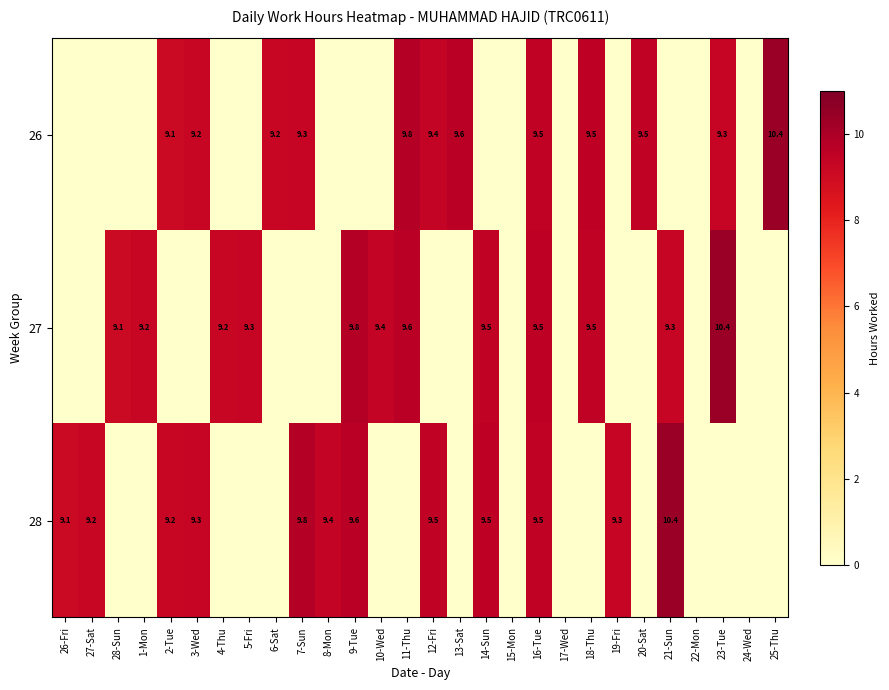

Between 23-Tue and 15-Mon, which is larger?

23-Tue